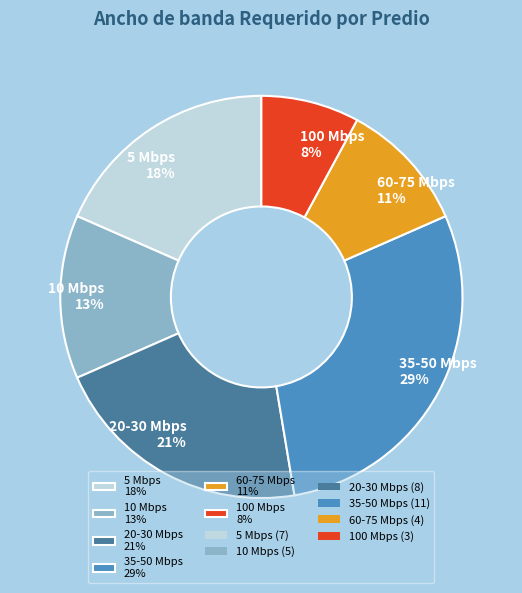

True or false: 60-75 Mbps 11% accounts for 25% of the total.

False